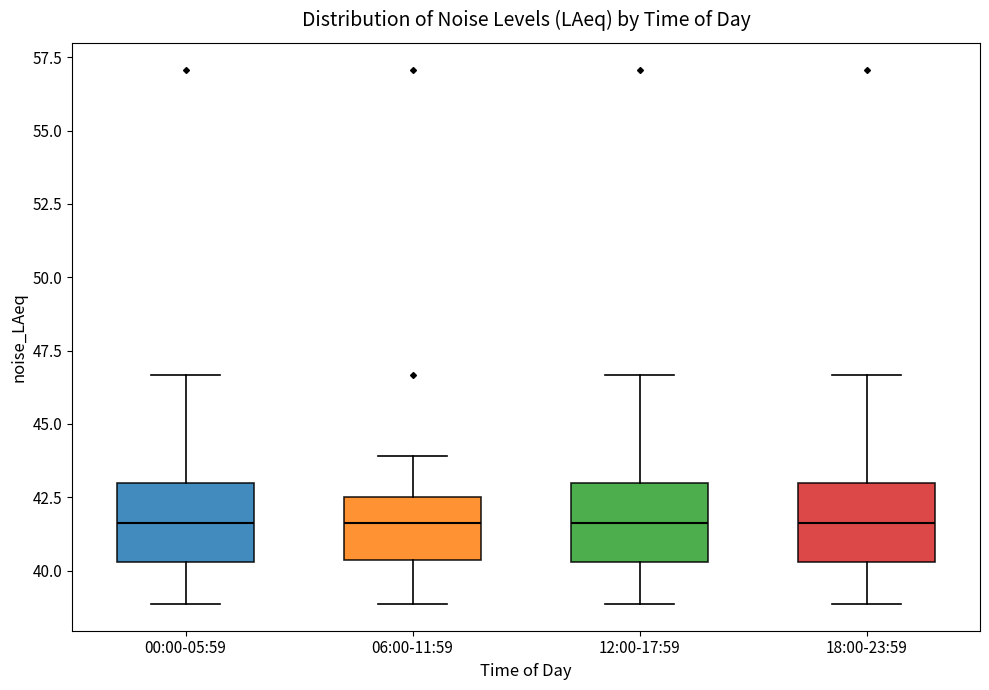

Reading left to right, transcribe this box plot: for each box, give where its median line is, the range the box spans, and where its two whiskers end, as read against the y-axis. The values are not printed on the chart, so give them approximately, as read against the axis.

00:00-05:59: median 41.5, box 40.5 to 43.0, whiskers 39.0 to 46.5
06:00-11:59: median 41.5, box 40.5 to 42.5, whiskers 39.0 to 44.0
12:00-17:59: median 41.5, box 40.5 to 43.0, whiskers 39.0 to 46.5
18:00-23:59: median 41.5, box 40.5 to 43.0, whiskers 39.0 to 46.5